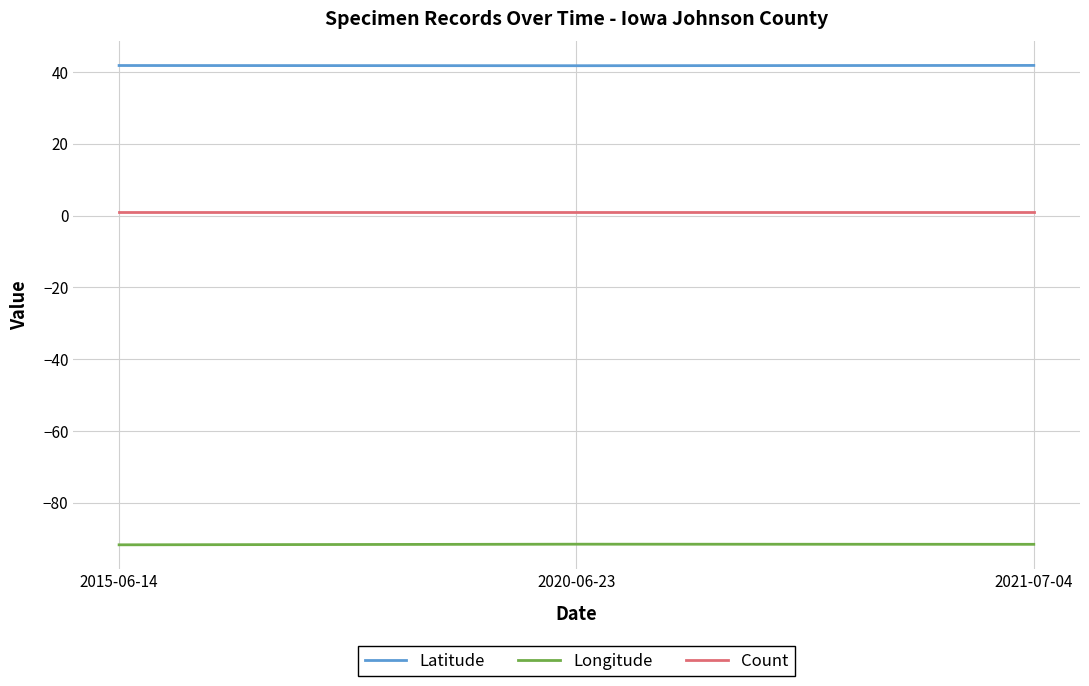

Which series has the largest total across all categories?

Latitude